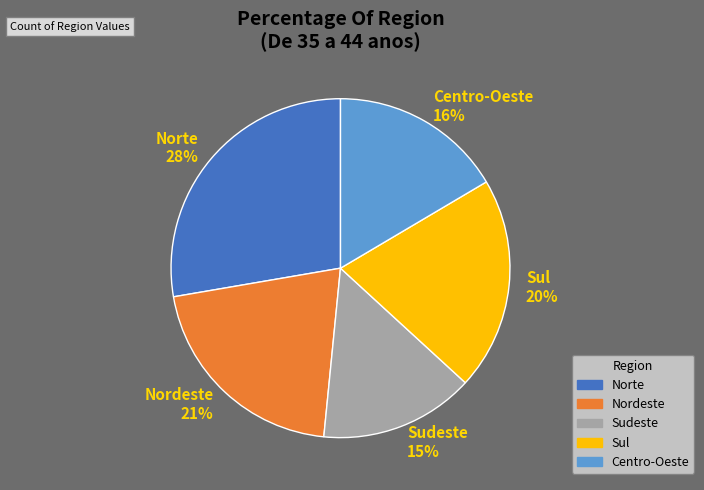

Which slice is the largest?

Norte